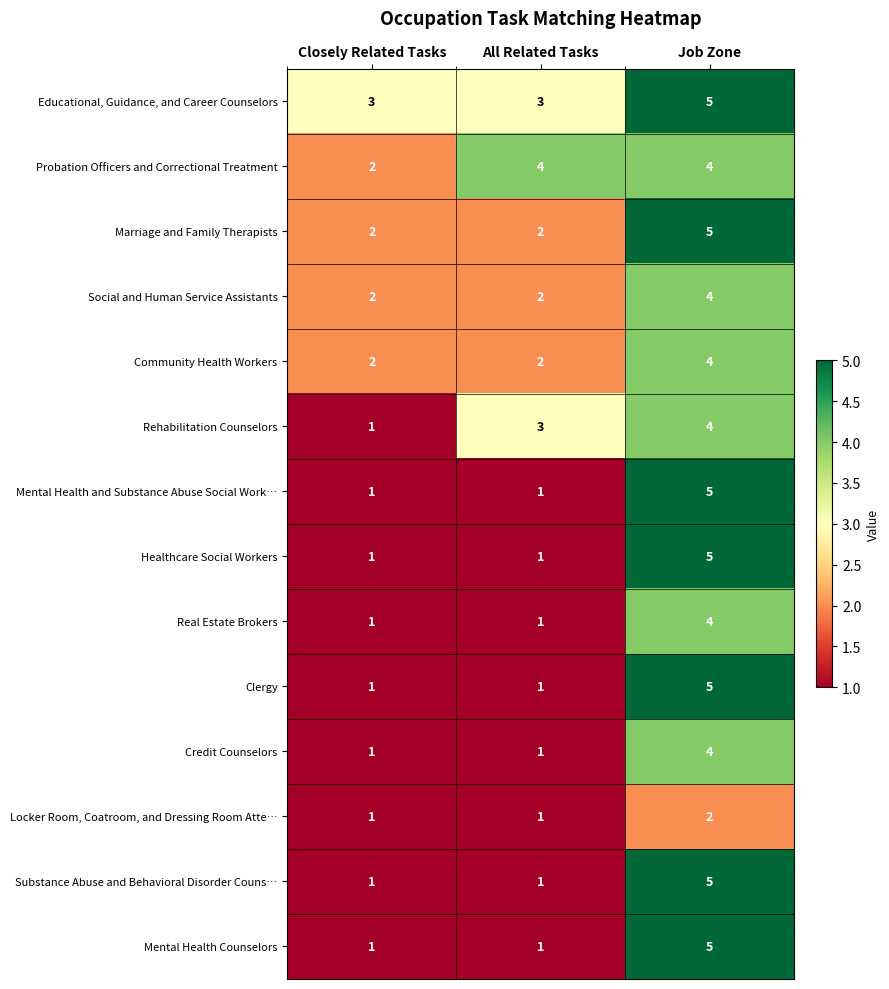

What is the greatest value displayed?

5